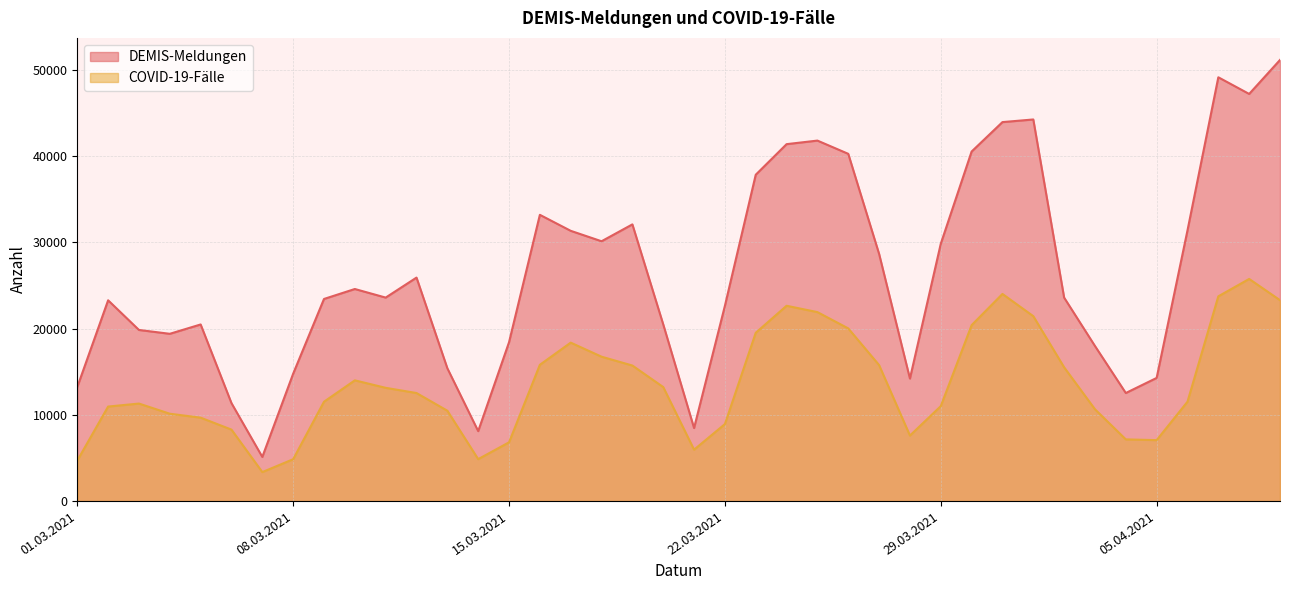

Rank the series at 2021-03-02 from lowest to highest value.

COVID-19-Fälle, DEMIS-Meldungen